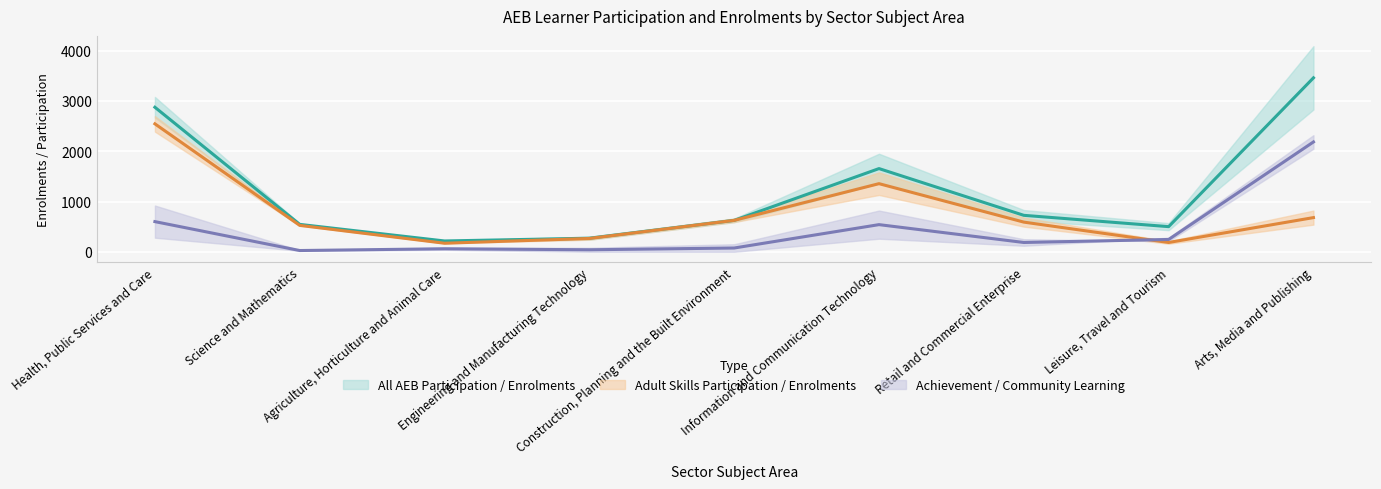

The All AEB Participation / Enrolments (midline) series shows 545 at Science and Mathematics. True or false?

True